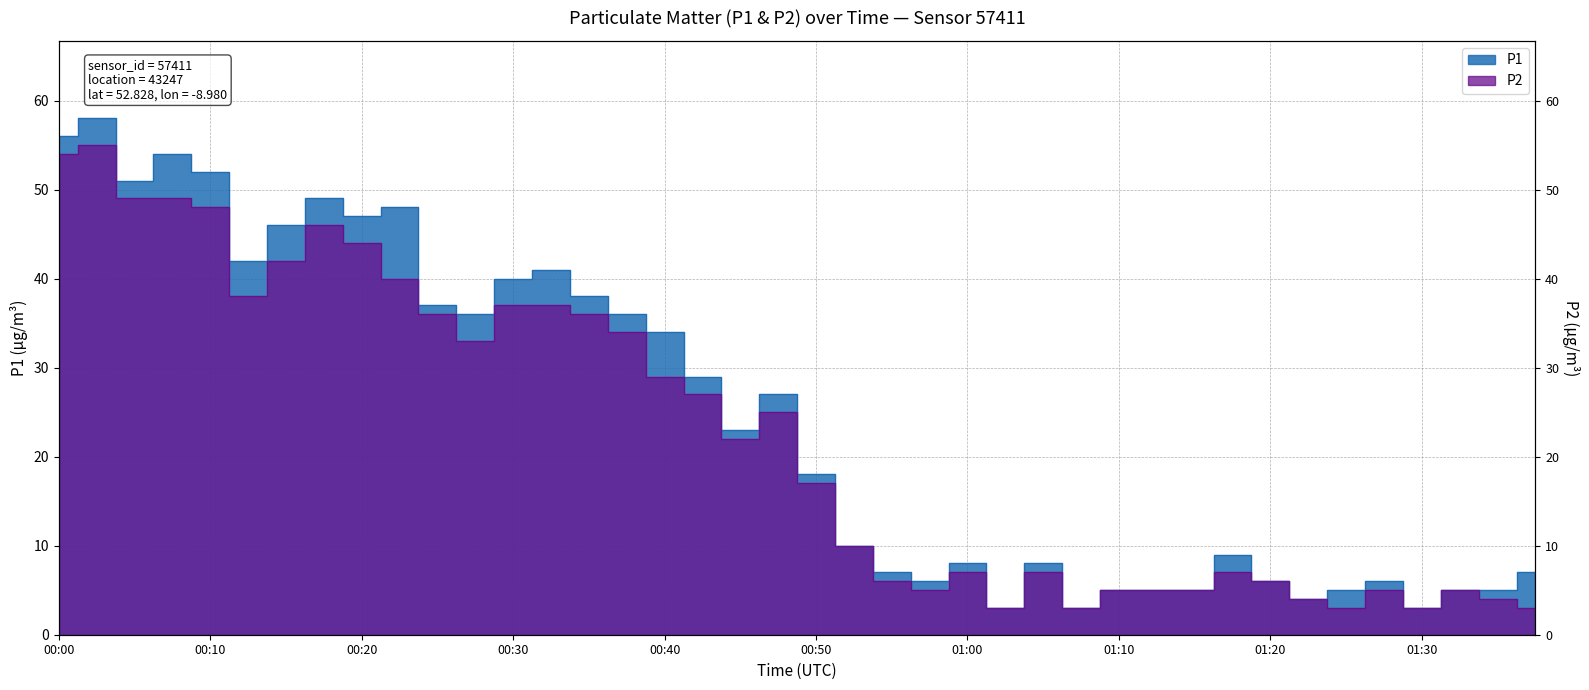

Is the value of P2 at 01:23 greater than the value of P1 at 00:42?

No